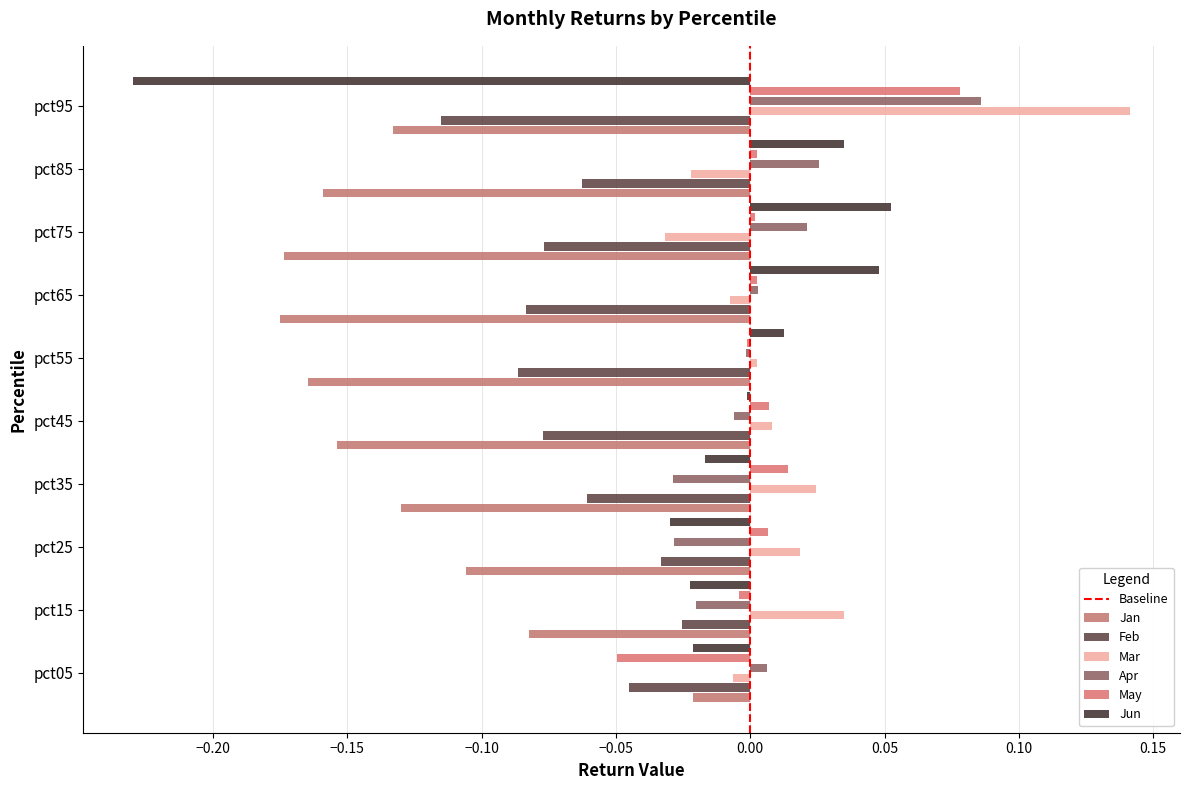

At which category does the chart reach its peak across all series?

pct95